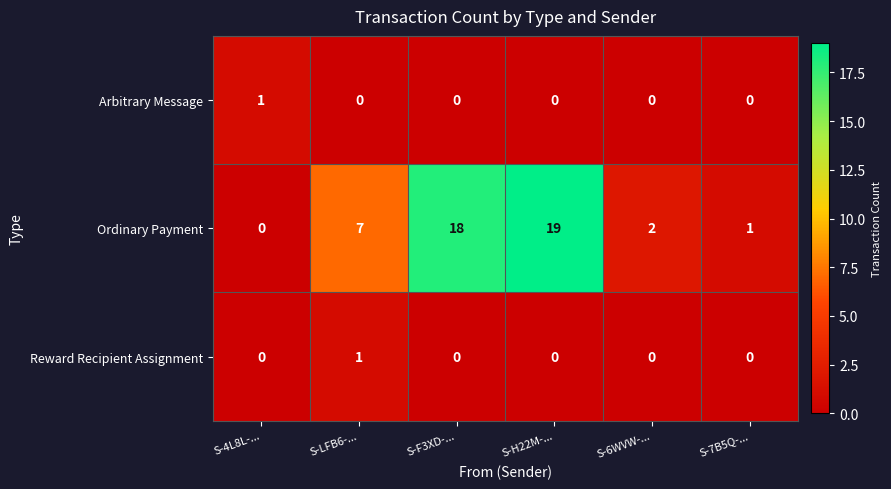

Which series has the largest total across all categories?

Ordinary Payment